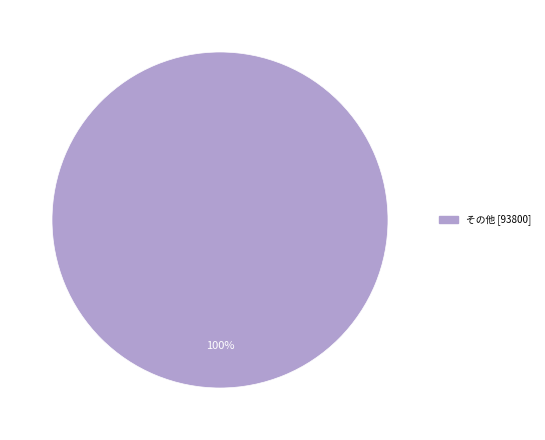

Does any single category account for the majority?

Yes